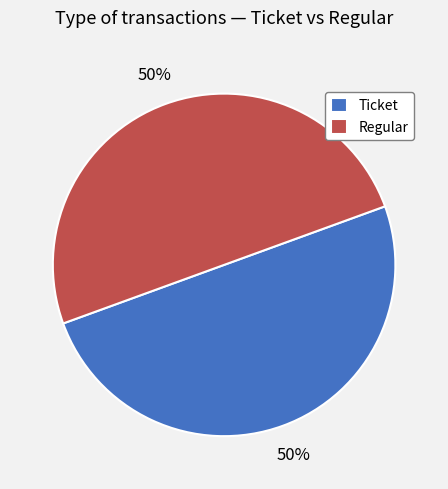

Is it true that Ticket is 50% of the pie?

True